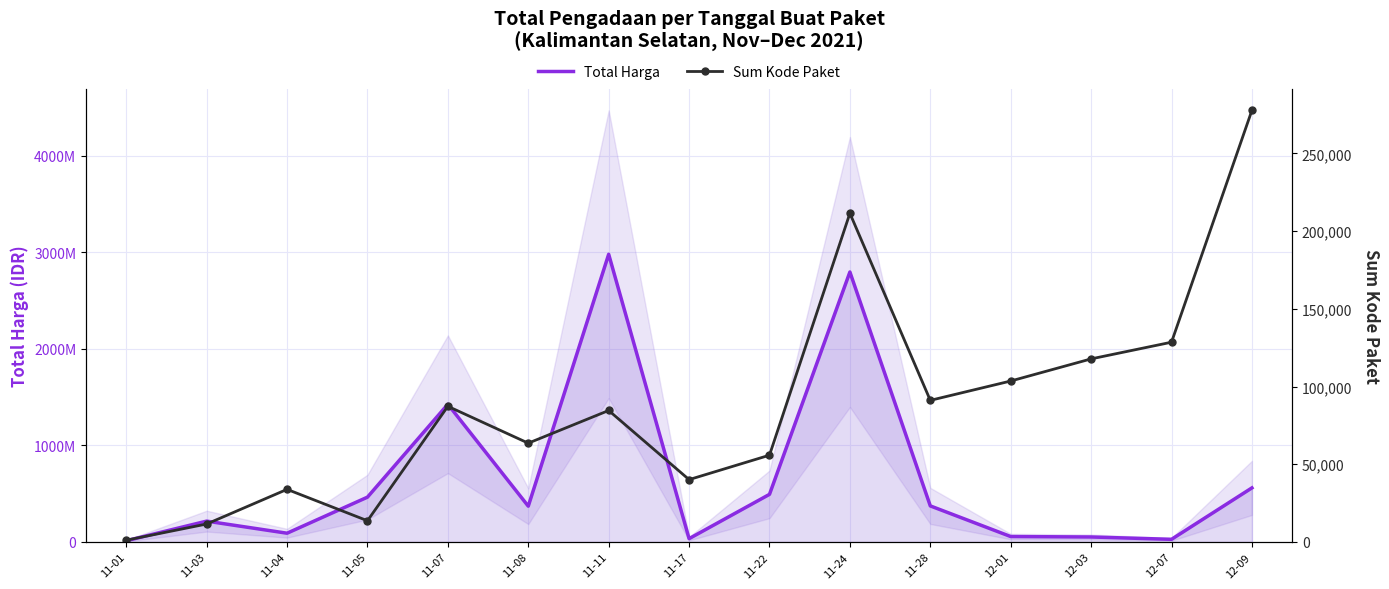

Where does the Sum Kode Paket series first go above 84587?

11-07